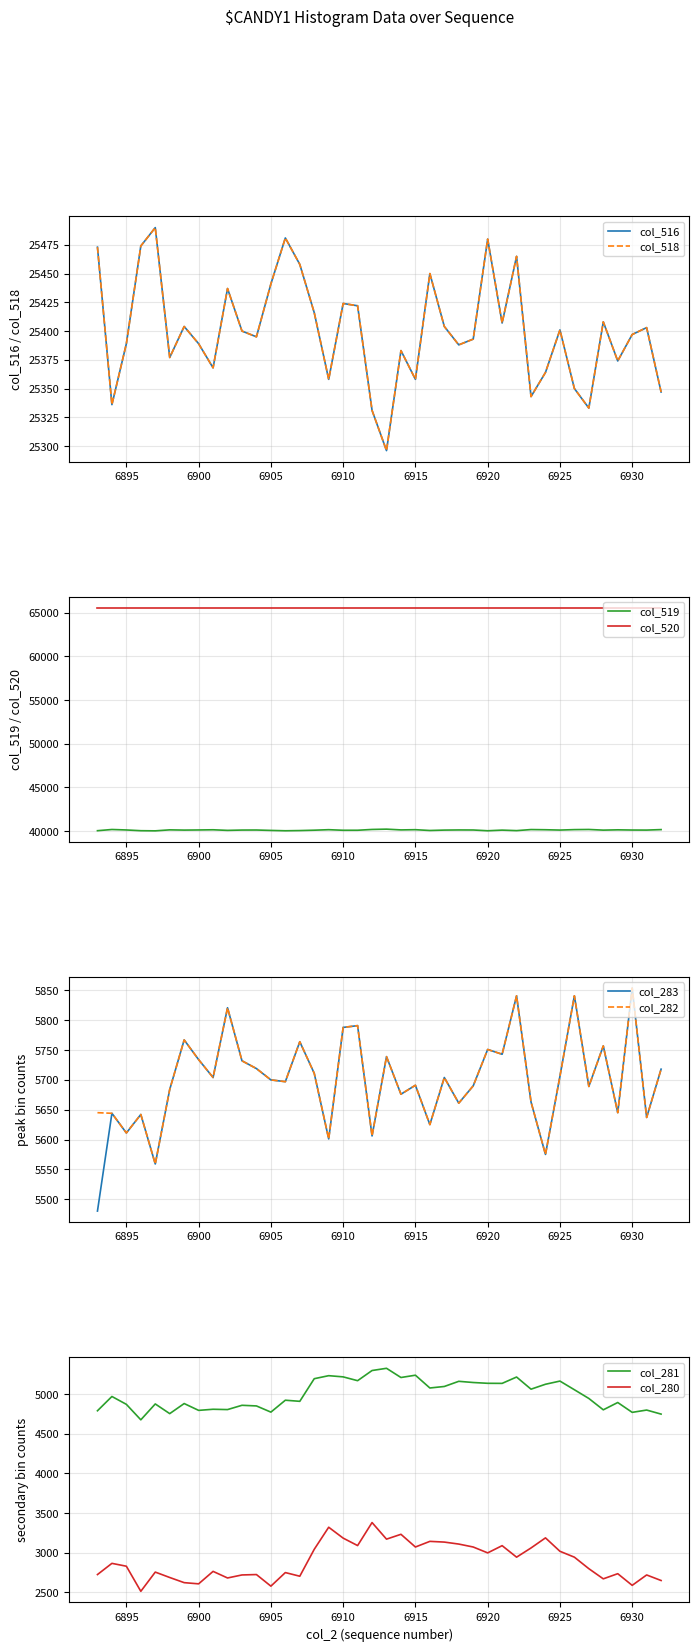

What is the lowest value of the col_519 series?

40045